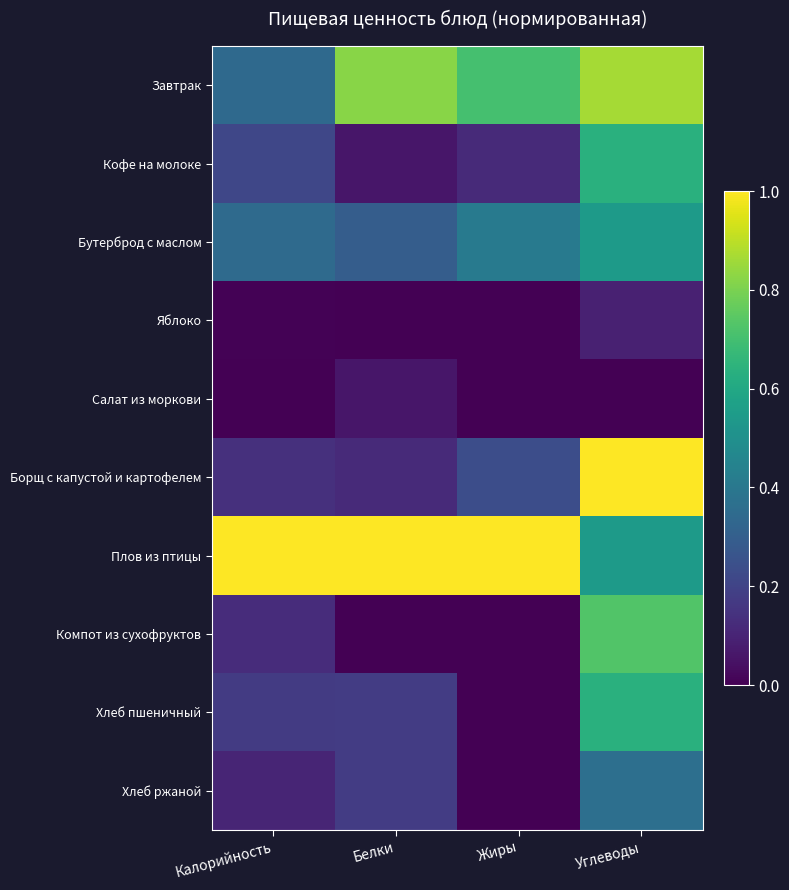

Which series has the largest range (max minus min)?

Борщ с капустой и картофелем